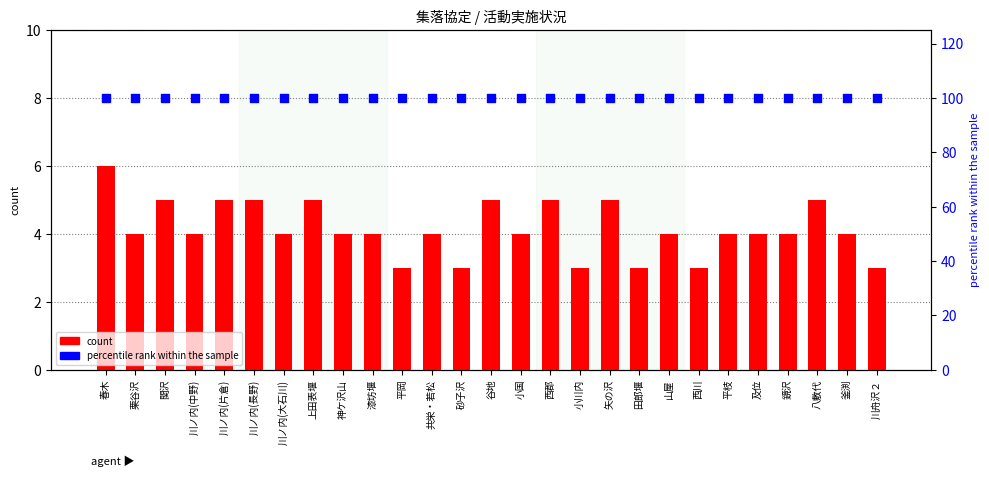

Which series has the largest total across all categories?

percentile rank within the sample